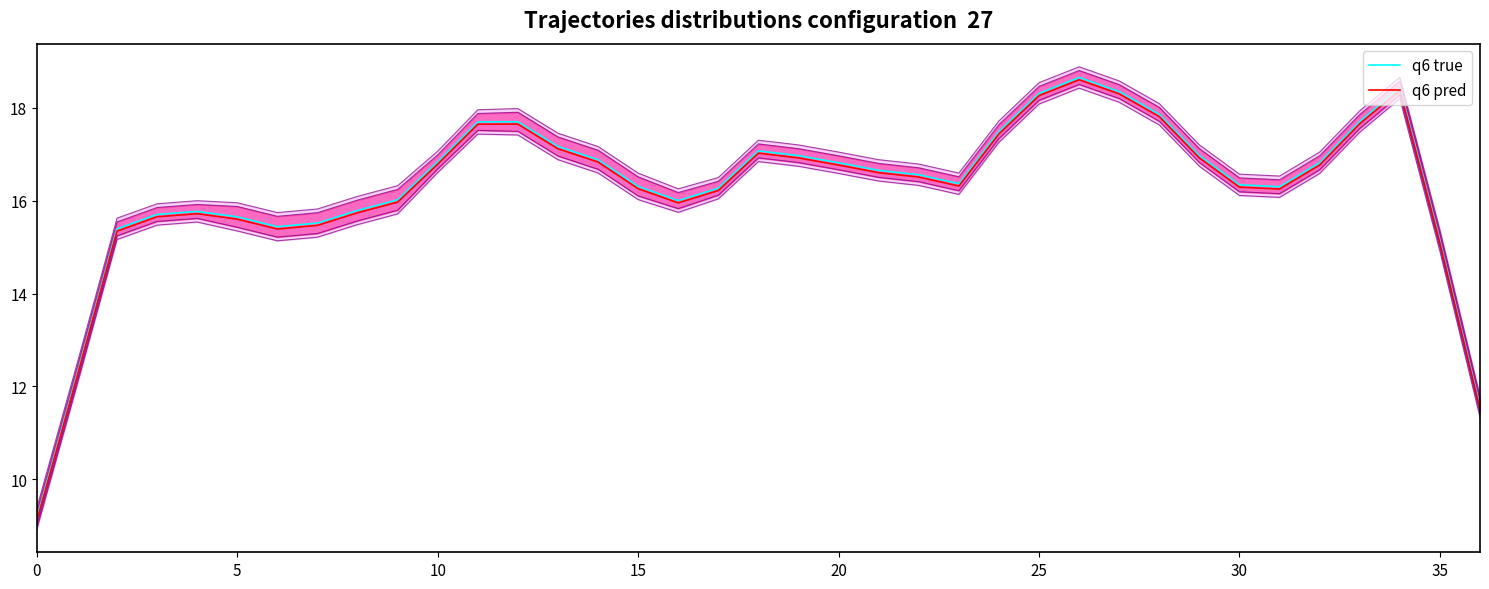

Reading left to right, list all the values displayed in this chart.

q6 true: 9.2	12.2	15.4	15.7	15.8	15.7	15.4	15.5	15.8	16.0	16.8	17.7	17.7	17.2	16.9	16.3	16.0	16.3	17.1	17.0	16.8	16.7	16.6	16.4	17.5	18.3	18.7	18.4	17.9	17.0	16.3	16.3	16.8	17.7	18.4	15.1	11.6
q6 pred: 9.1	12.2	15.3	15.7	15.7	15.6	15.4	15.5	15.7	16.0	16.8	17.6	17.7	17.1	16.8	16.3	16.0	16.2	17.0	16.9	16.8	16.6	16.5	16.3	17.4	18.3	18.6	18.3	17.8	16.9	16.3	16.3	16.8	17.7	18.4	15.1	11.5